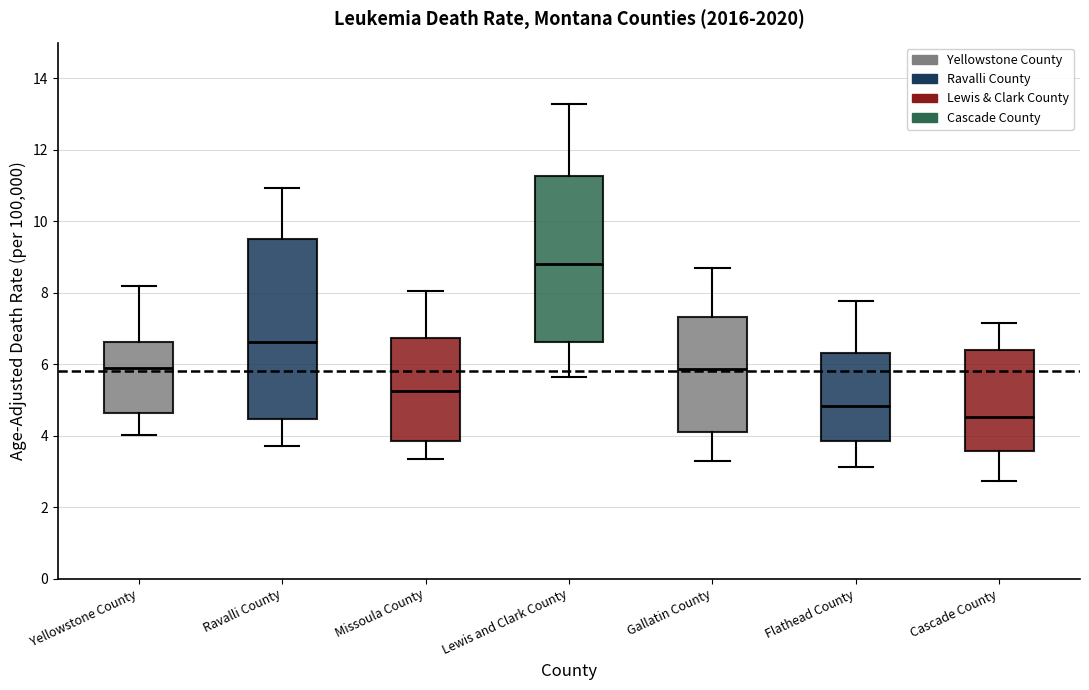

Where does the lower whisker of the box for Missoula County end on the y-axis? The values are not printed on the chart, so give them approximately, as read against the axis.

3.4